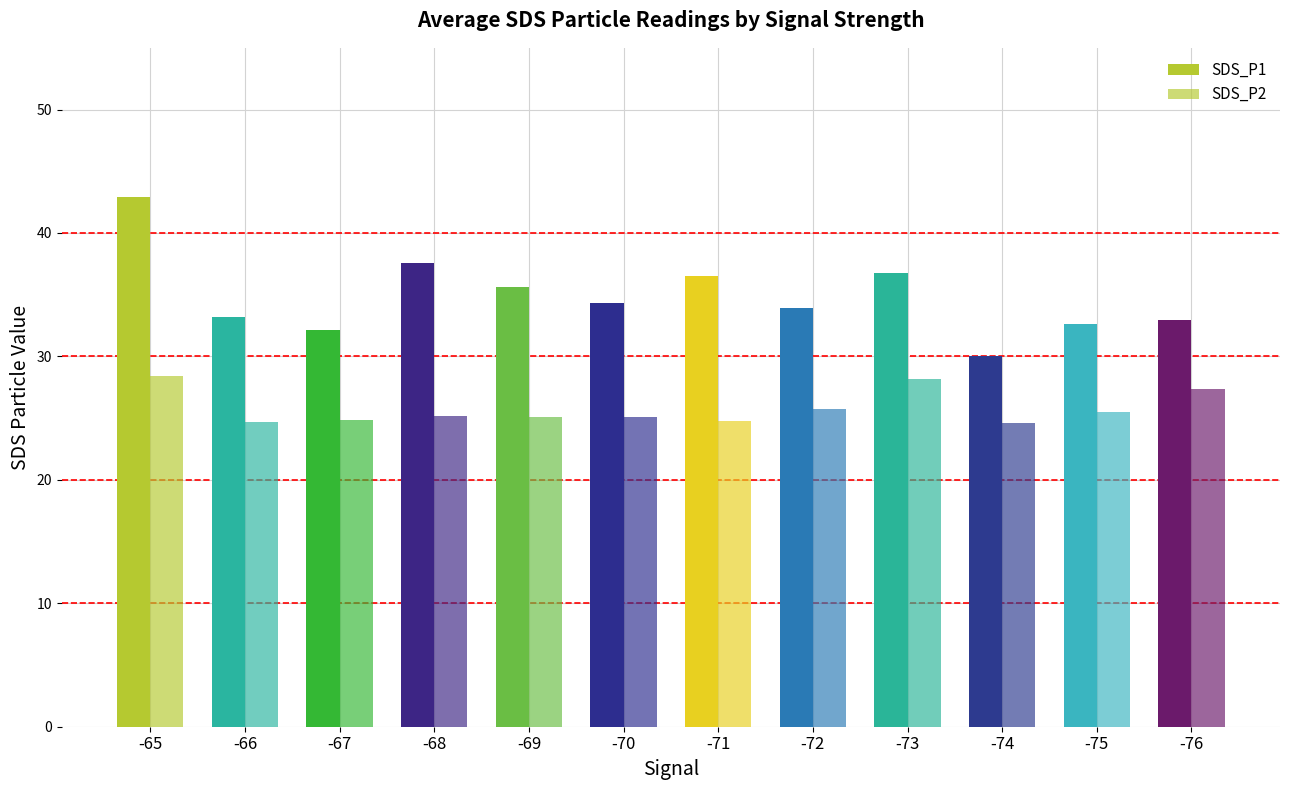

Rank the series by their maximum value, from highest to lowest.

SDS_P1, SDS_P2